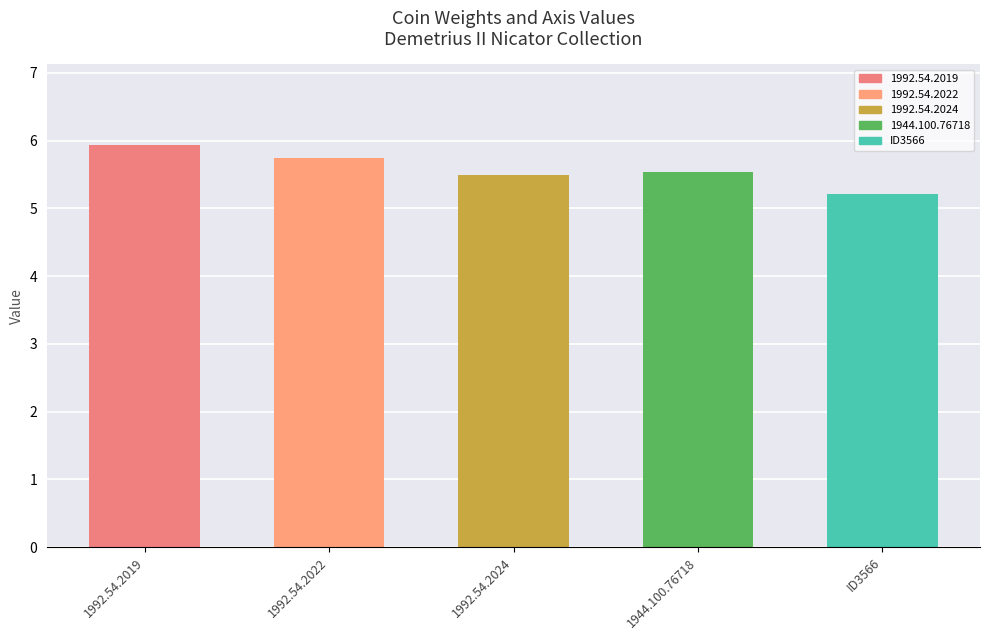

What is the difference between the values at ID3566 and 1992.54.2024?

0.3